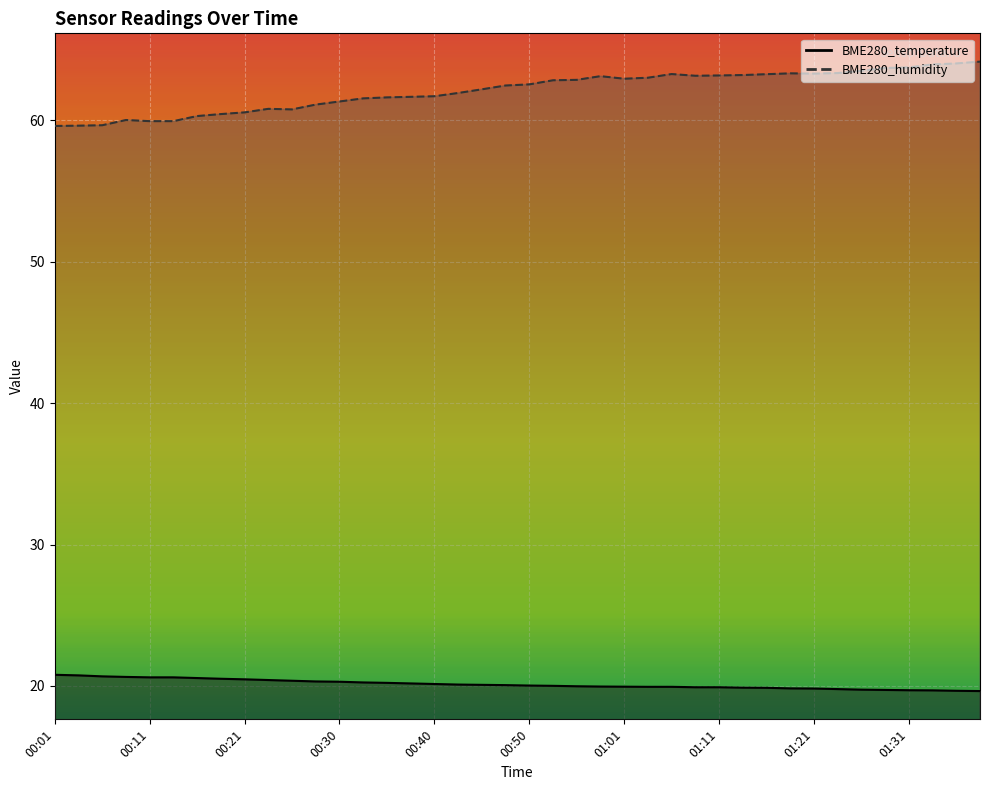

What value does the BME280_temperature series have at 00:28?

20.3